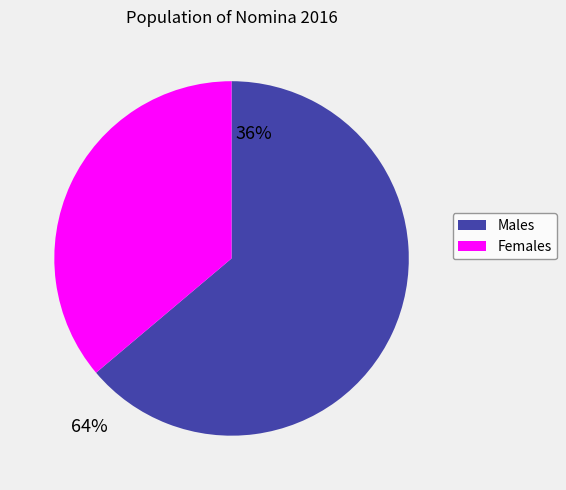

Is there any slice that represents more than half of the pie?

Yes